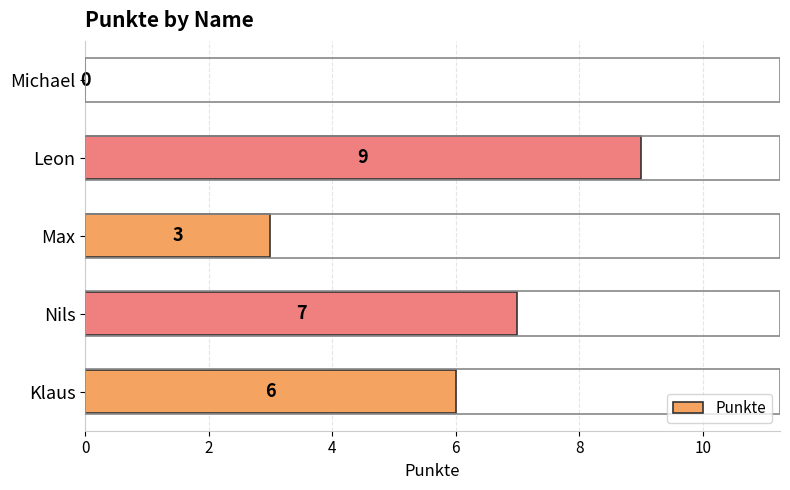

True or false: the data shows 6 at Leon.

False